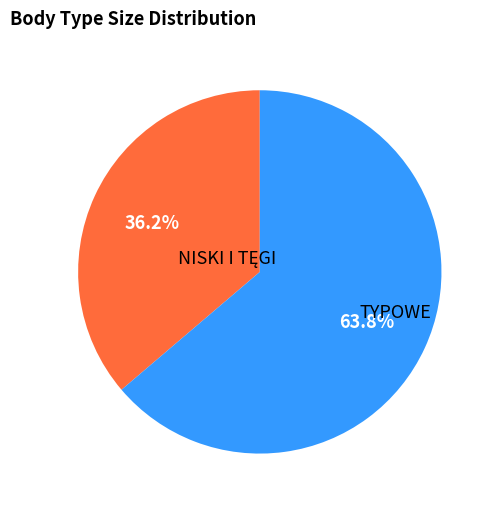

Which slice is the largest?

TYPOWE